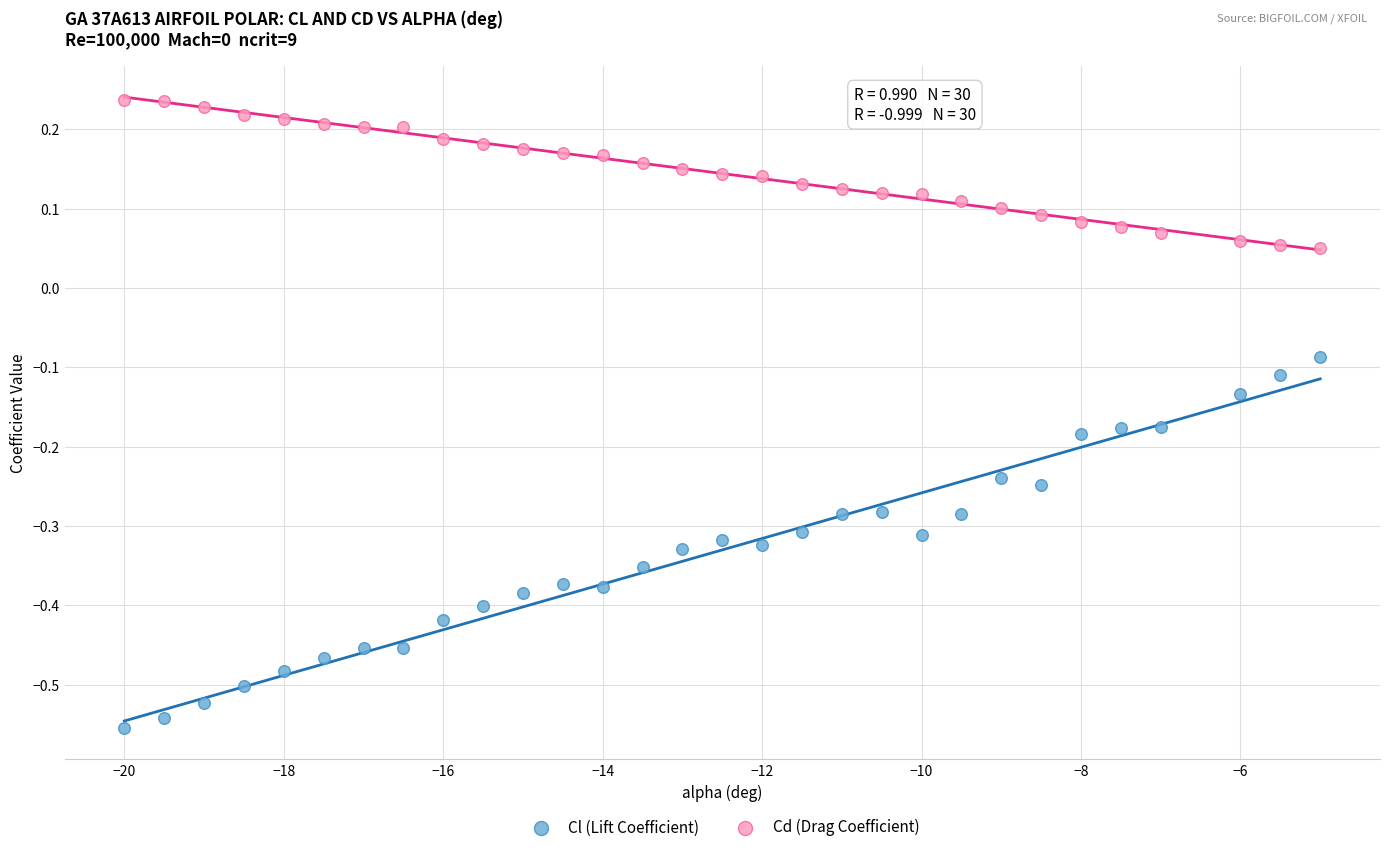

Which series reaches the minimum Y coordinate?

Cl (Lift Coefficient)